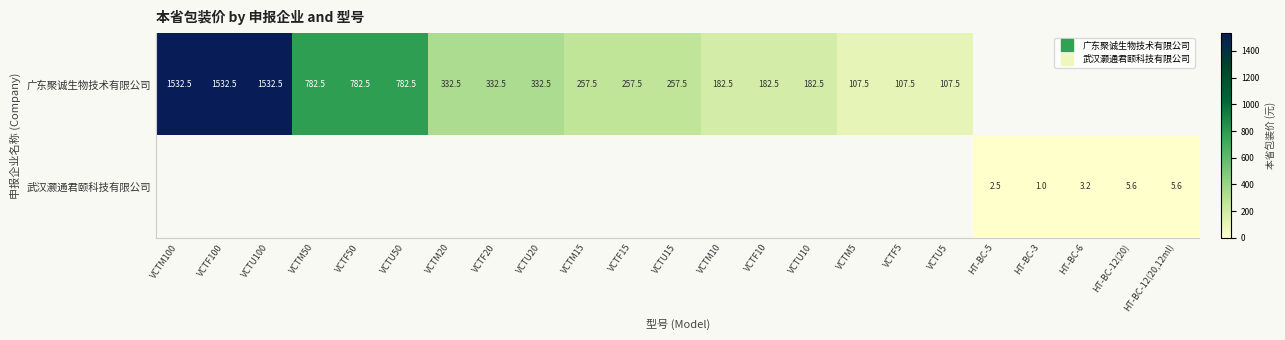

True or false: 武汉灏通君颐科技有限公司 has a value of 0.0 at VCTF20.

True